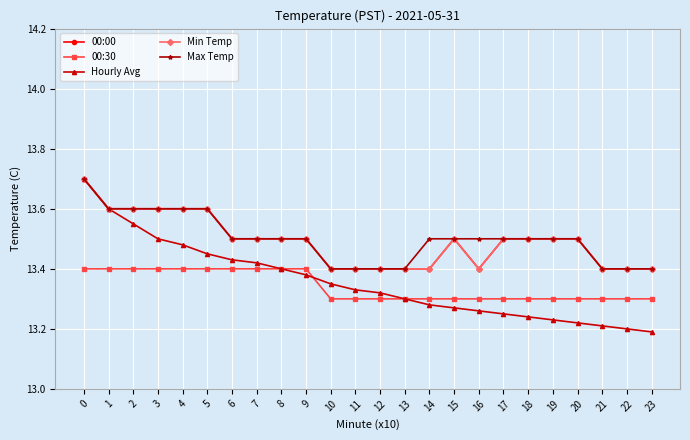

Is it true that Min Temp equals 8.9 at 20?

False